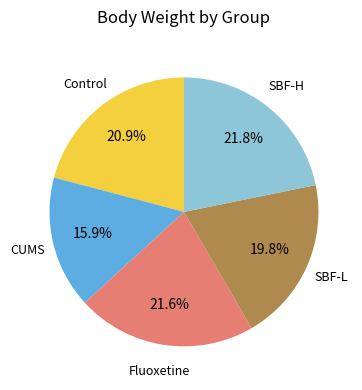

Does Fluoxetine account for over 50% of the chart?

No